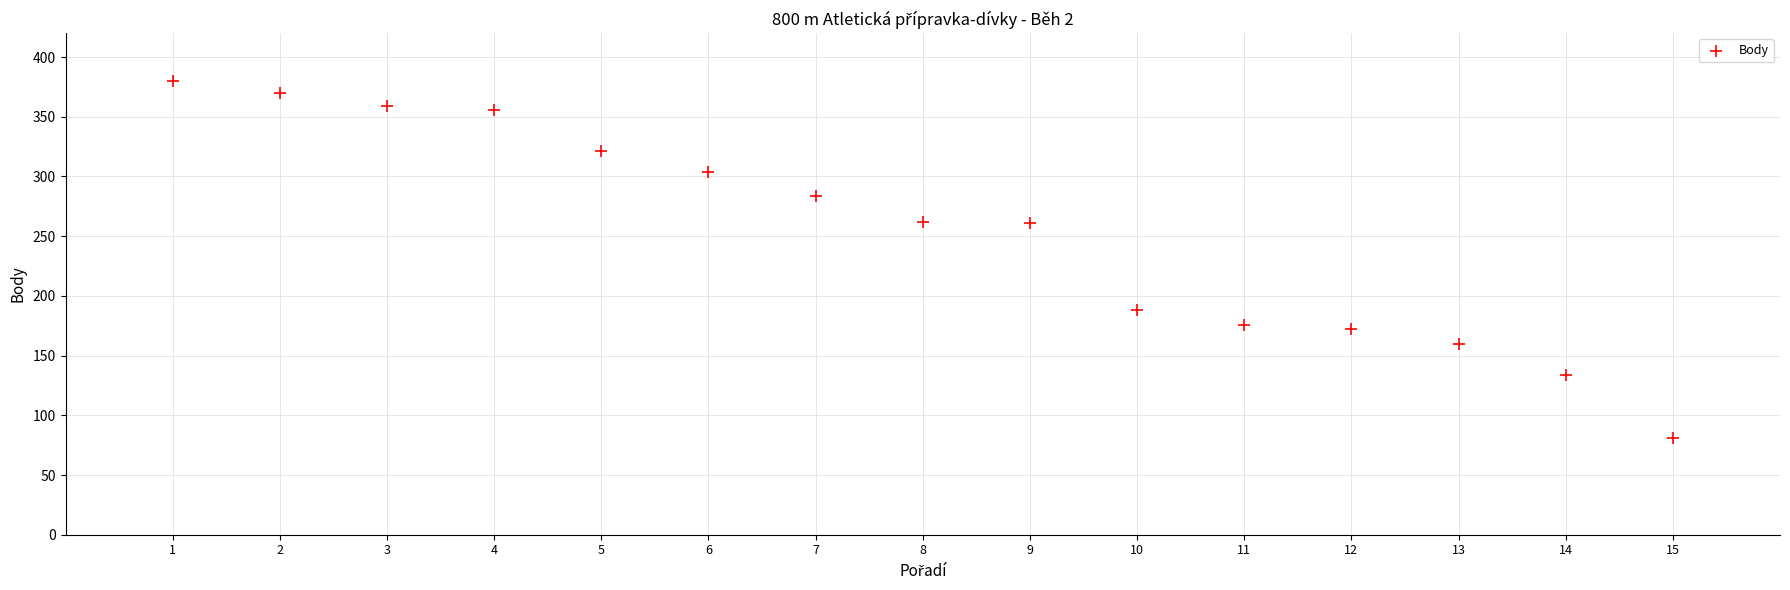

What is the range of Y values (max minus min)?

299